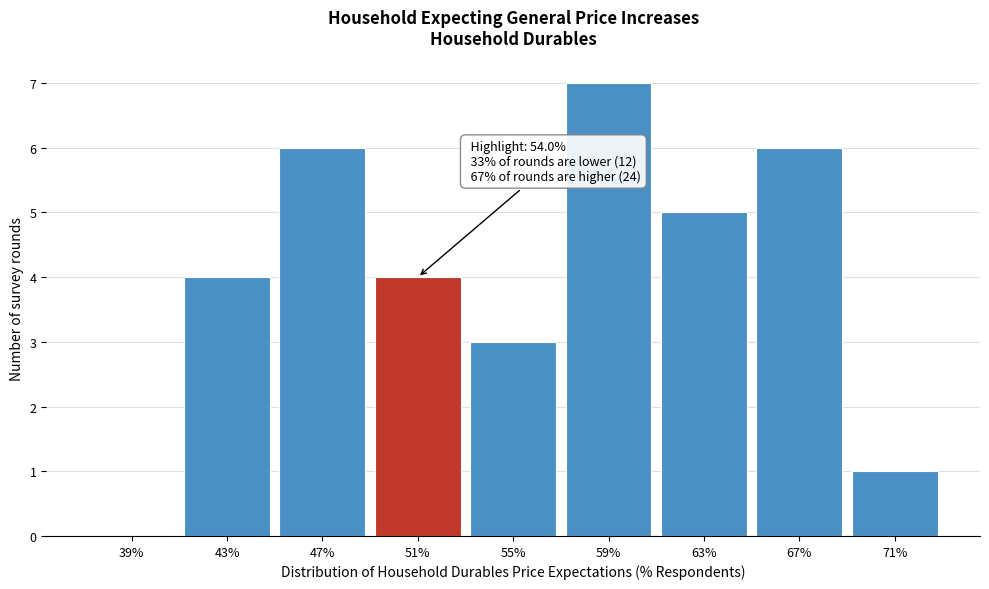

Reading left to right, what are all the values shown in this chart?

39%=0	43%=4	47%=6	51%=4	55%=3	59%=7	63%=5	67%=6	71%=1